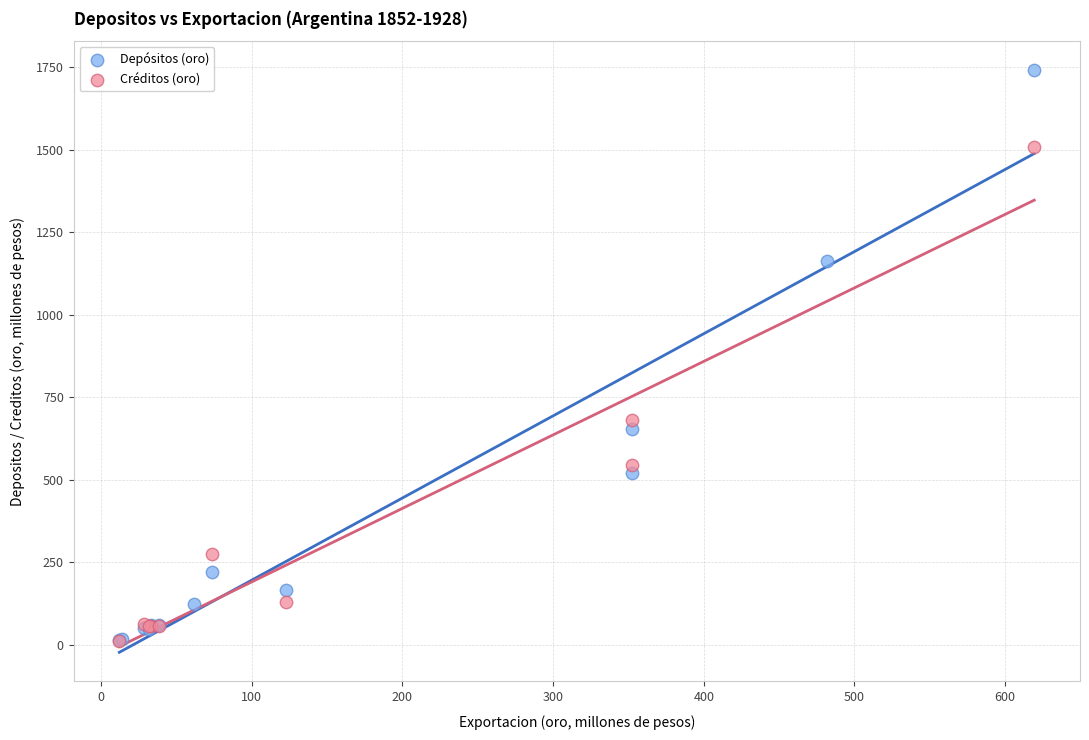

Which series reaches the maximum Y coordinate?

Depósitos (oro)